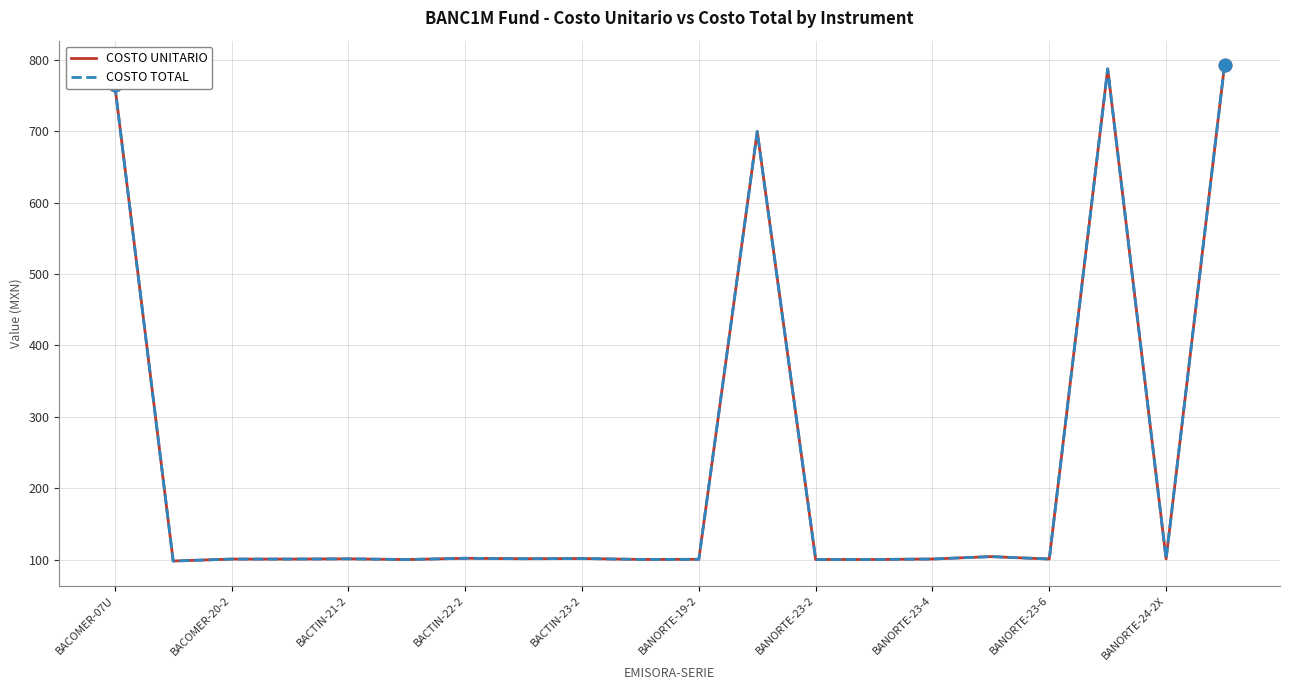

True or false: COSTO UNITARIO and COSTO TOTAL cross at least once.

False